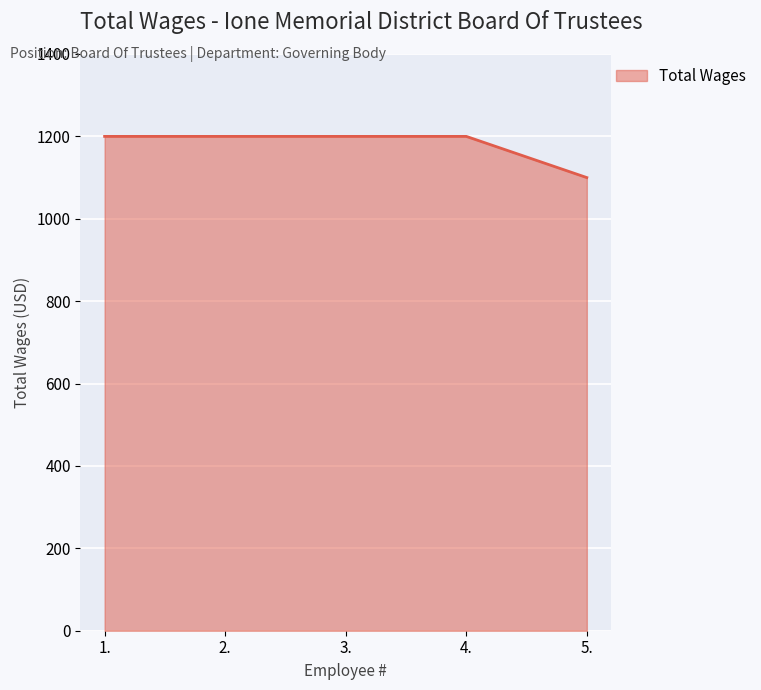

What is the sum of the values at 5. and 1.?

2300